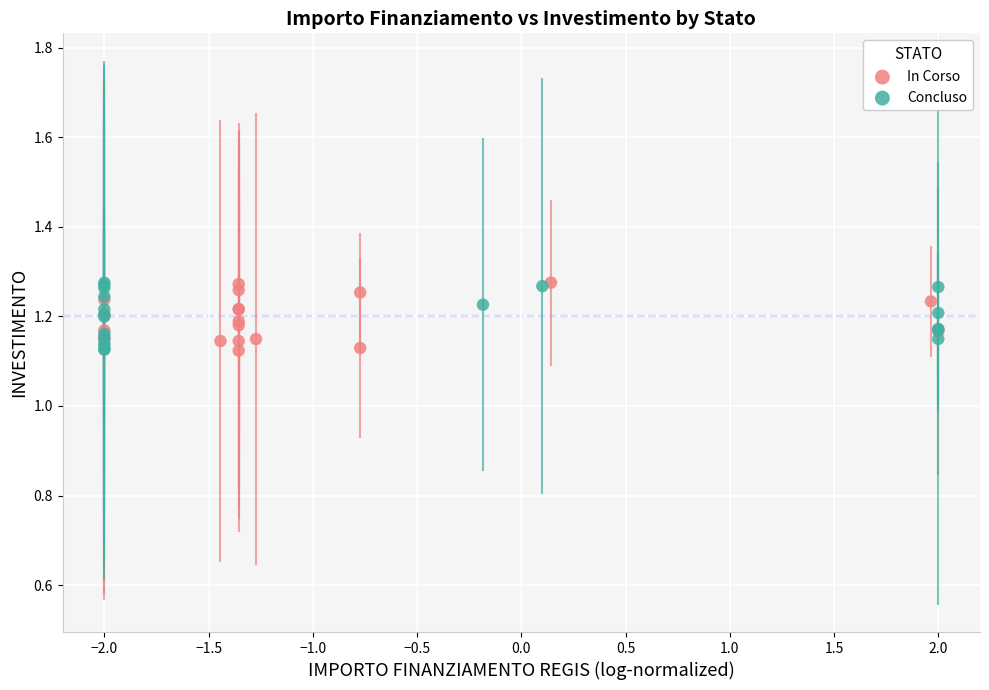

What are all the series names shown in the legend?

In Corso, Concluso